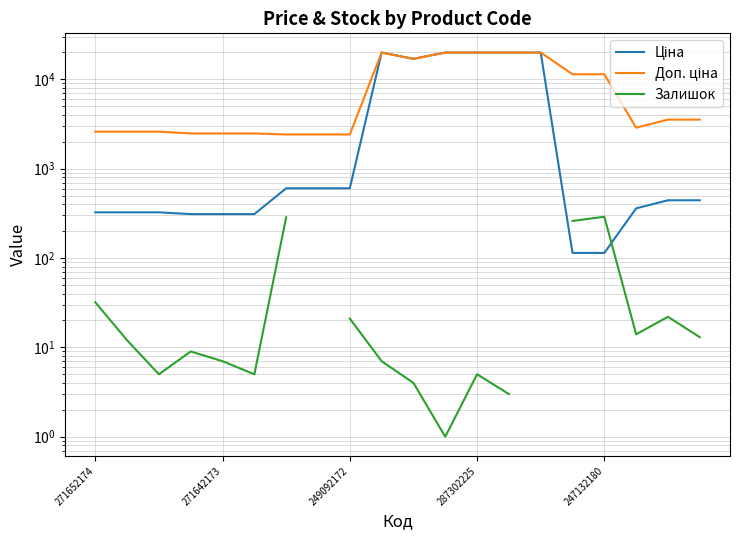

What is the average value of the Ціна series?

6099.4